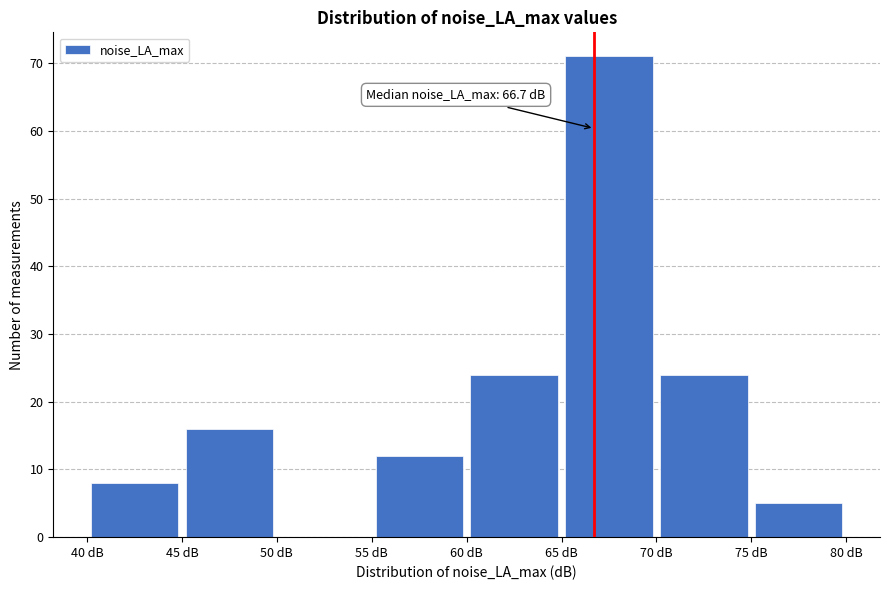

Over which range of the x-axis is the bar tallest?

65 to 70